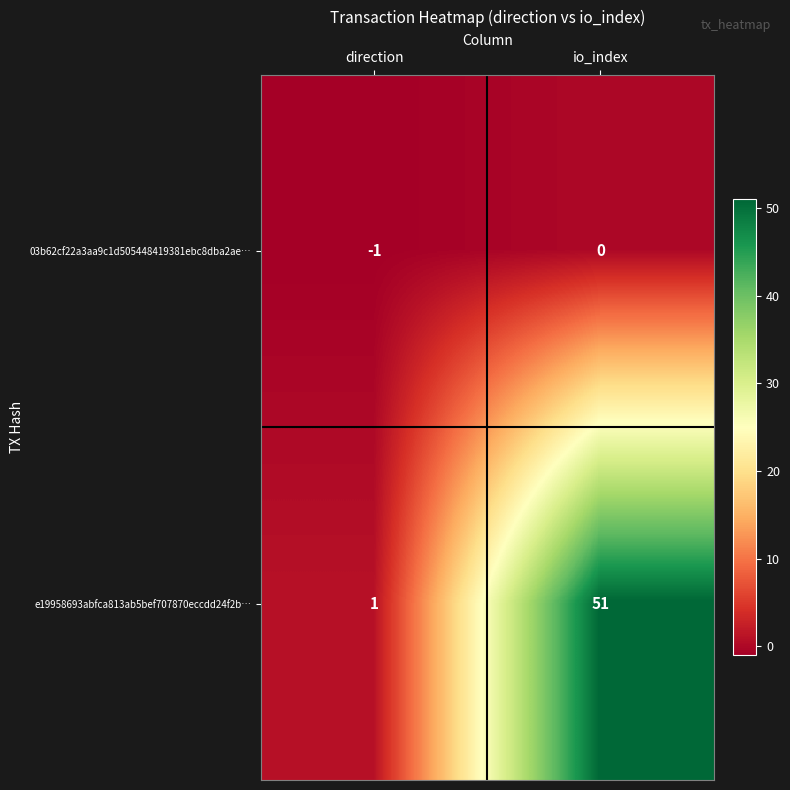

Reading left to right, transcribe all the data shown in this chart.

03b62cf22a3aa9c1d505448419381ebc8dba2ae…: direction=-1	io_index=0
e19958693abfca813ab5bef707870eccdd24f2b…: direction=1	io_index=51